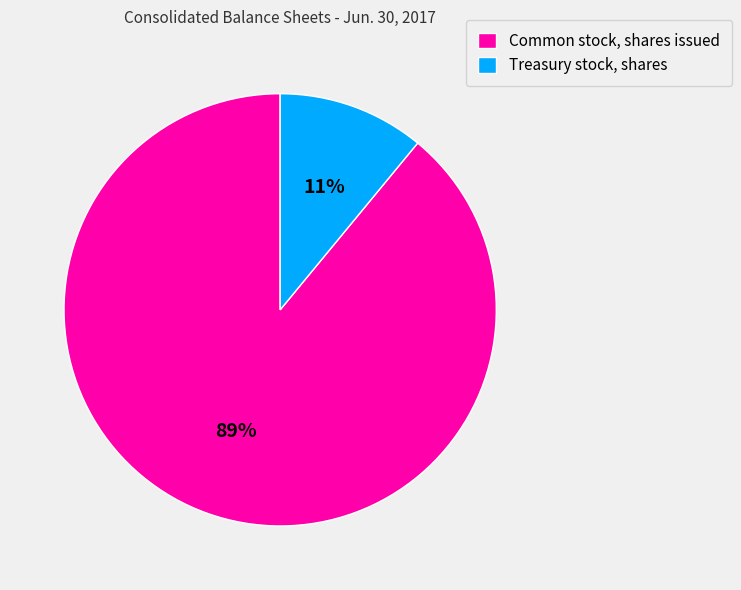

To the nearest percent, what is the difference between the Treasury stock, shares and Common stock, shares issued slice percentages?

78%